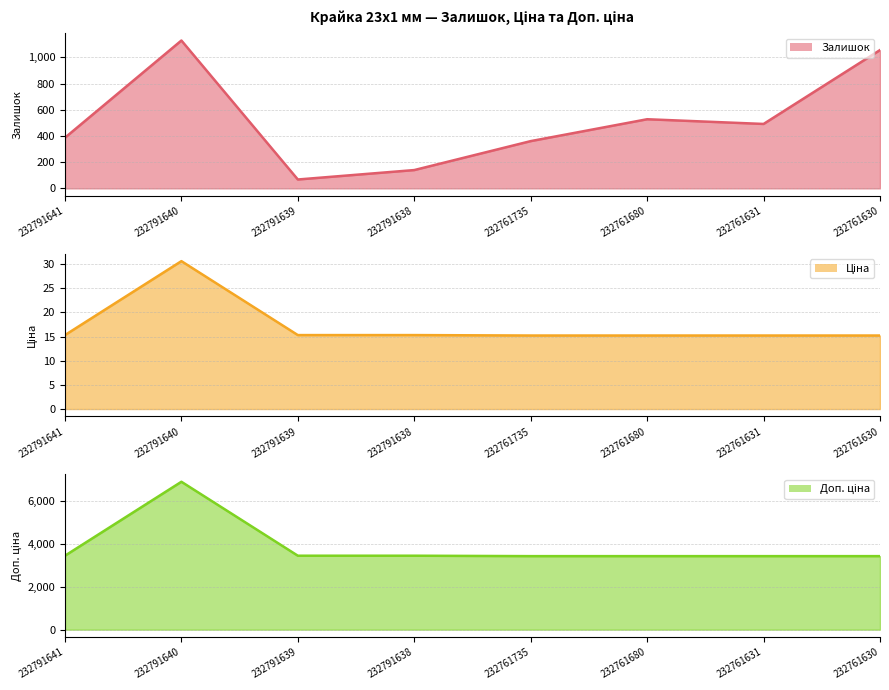

True or false: Доп. ціна line and Залишок line cross at least once.

False